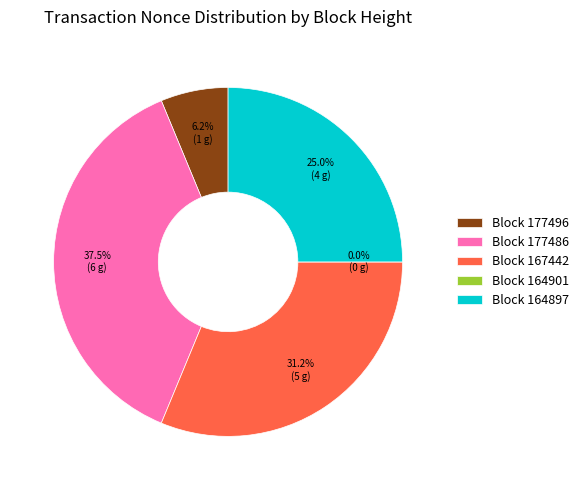

Count the number of slices in the pie.

5